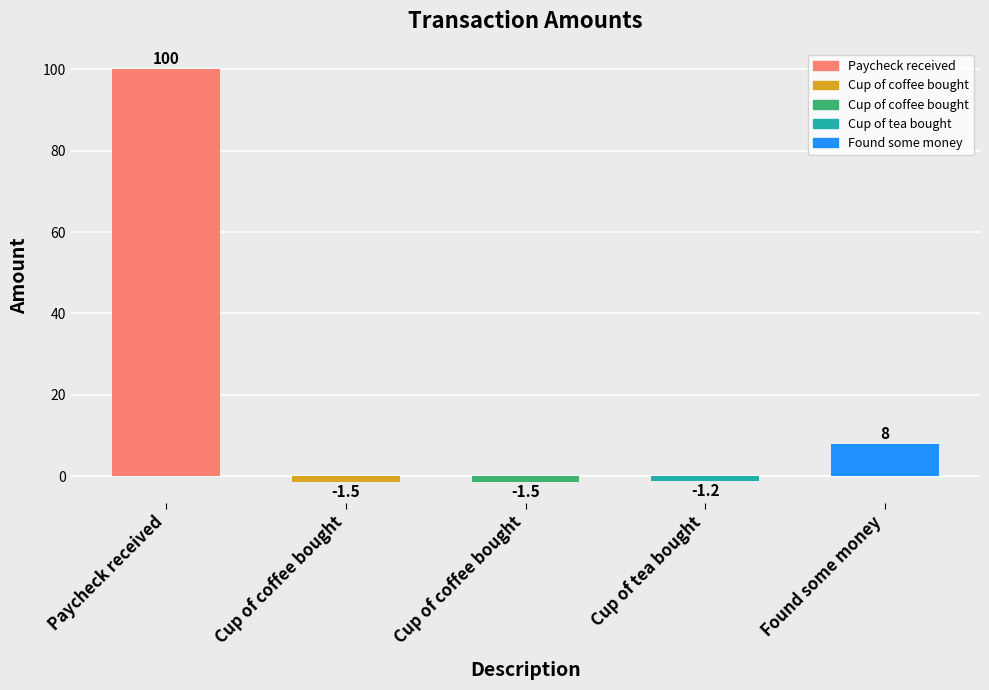

How many categories are shown in the chart?

5